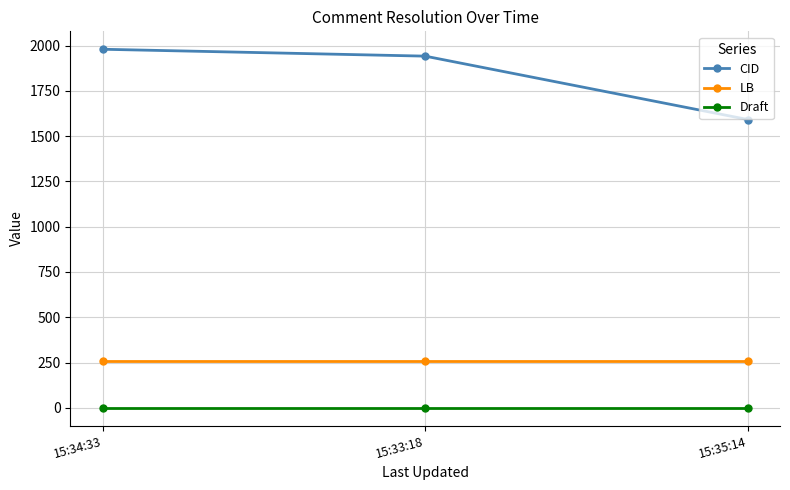

Which series has the widest spread of values?

CID